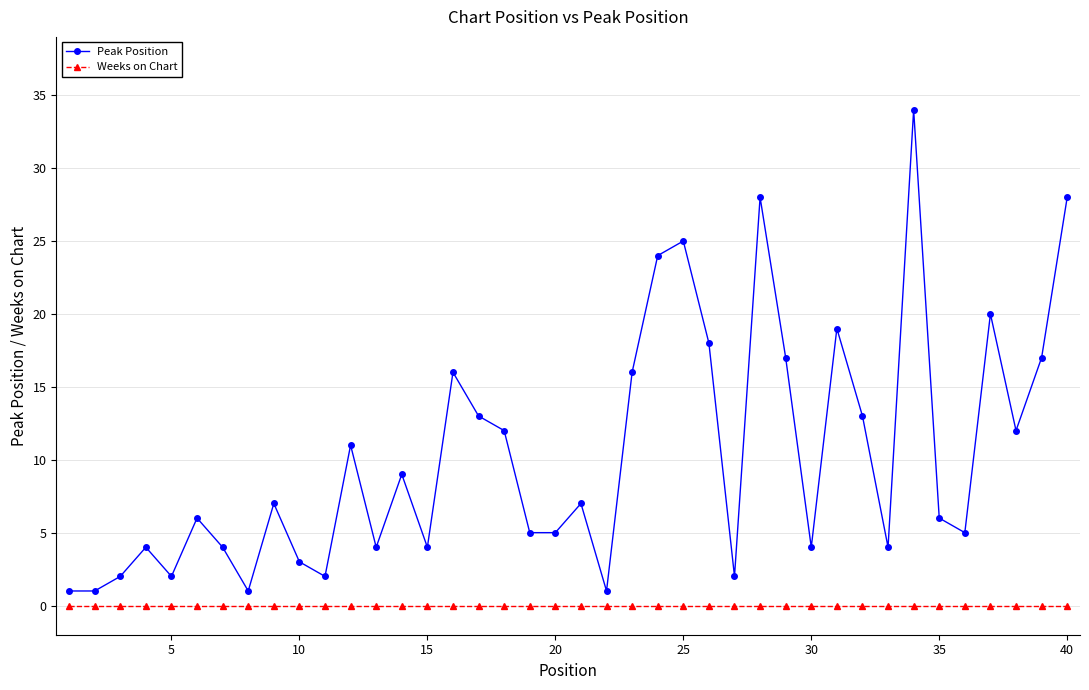

Reading left to right, list all the values displayed in this chart.

Peak Position: 1	1	2	4	2	6	4	1	7	3	2	11	4	9	4	16	13	12	5	5	7	1	16	24	25	18	2	28	17	4	19	13	4	34	6	5	20	12	17	28
Weeks on Chart: 0	0	0	0	0	0	0	0	0	0	0	0	0	0	0	0	0	0	0	0	0	0	0	0	0	0	0	0	0	0	0	0	0	0	0	0	0	0	0	0